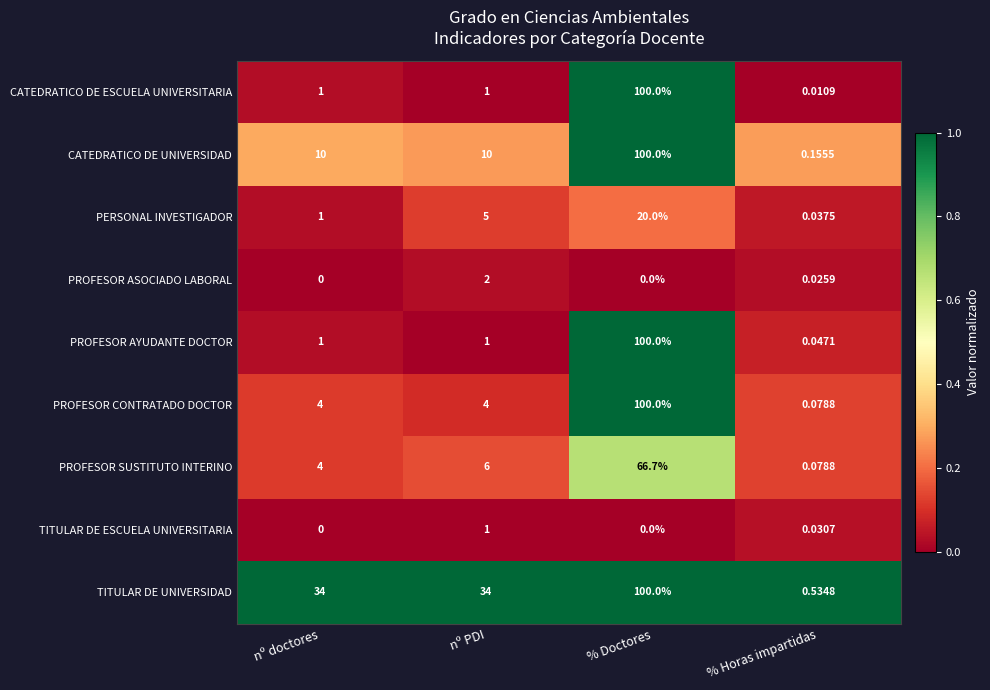

Which series changed the most between nº doctores and % Horas impartidas?

TITULAR DE UNIVERSIDAD